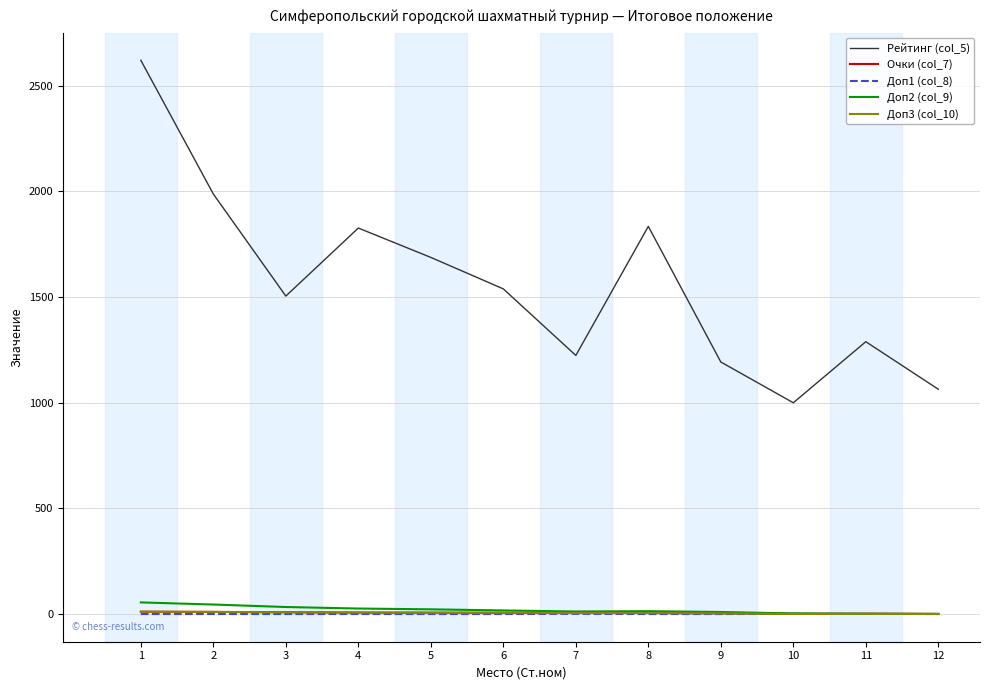

At which category is the sum across all series the highest?

1